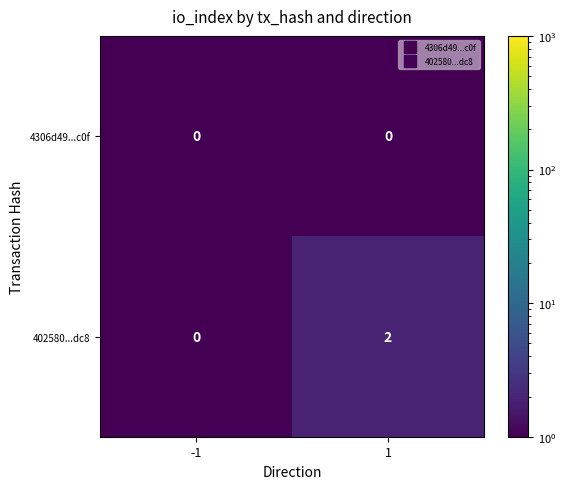

At which category is the sum across all series the highest?

1